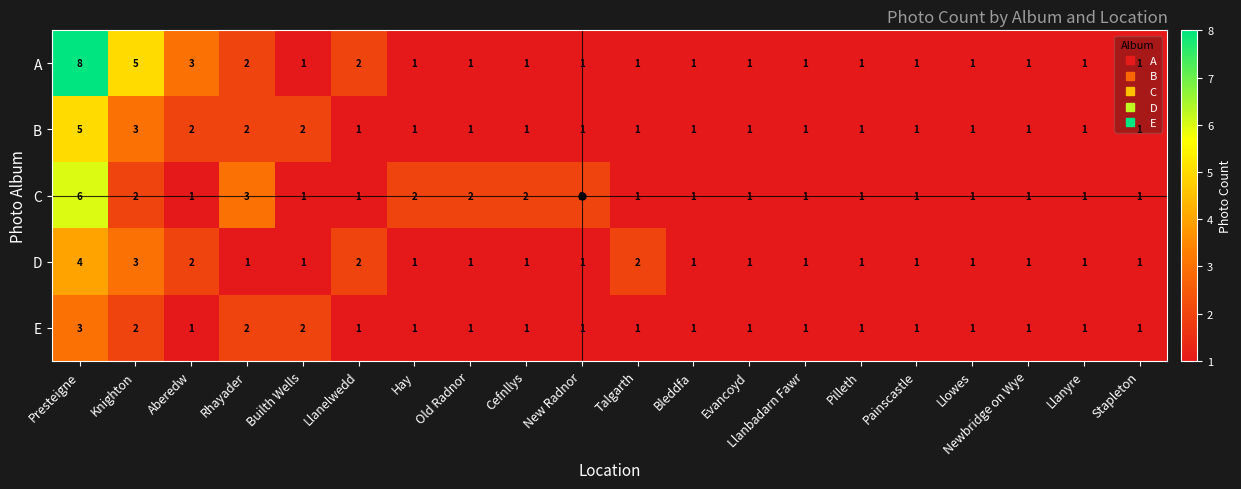

What is the spread (max minus min) of values at New Radnor?

1